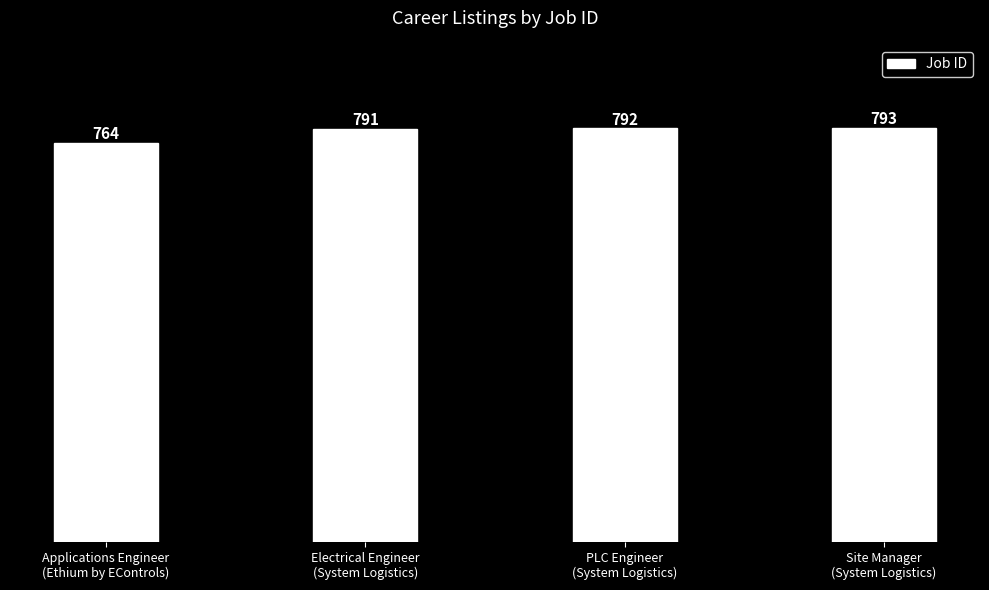

At which category does the chart reach its minimum across all series?

Applications Engineer
(Ethium by EControls)